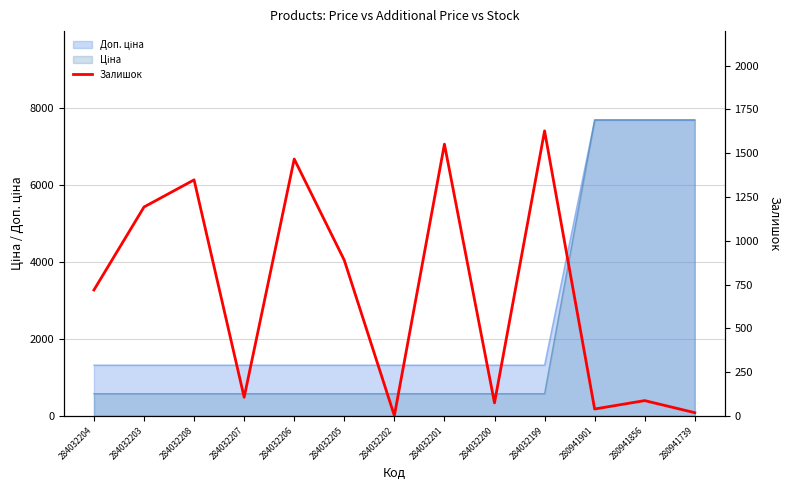

True or false: the data has more than 0 interior local peaks.

True